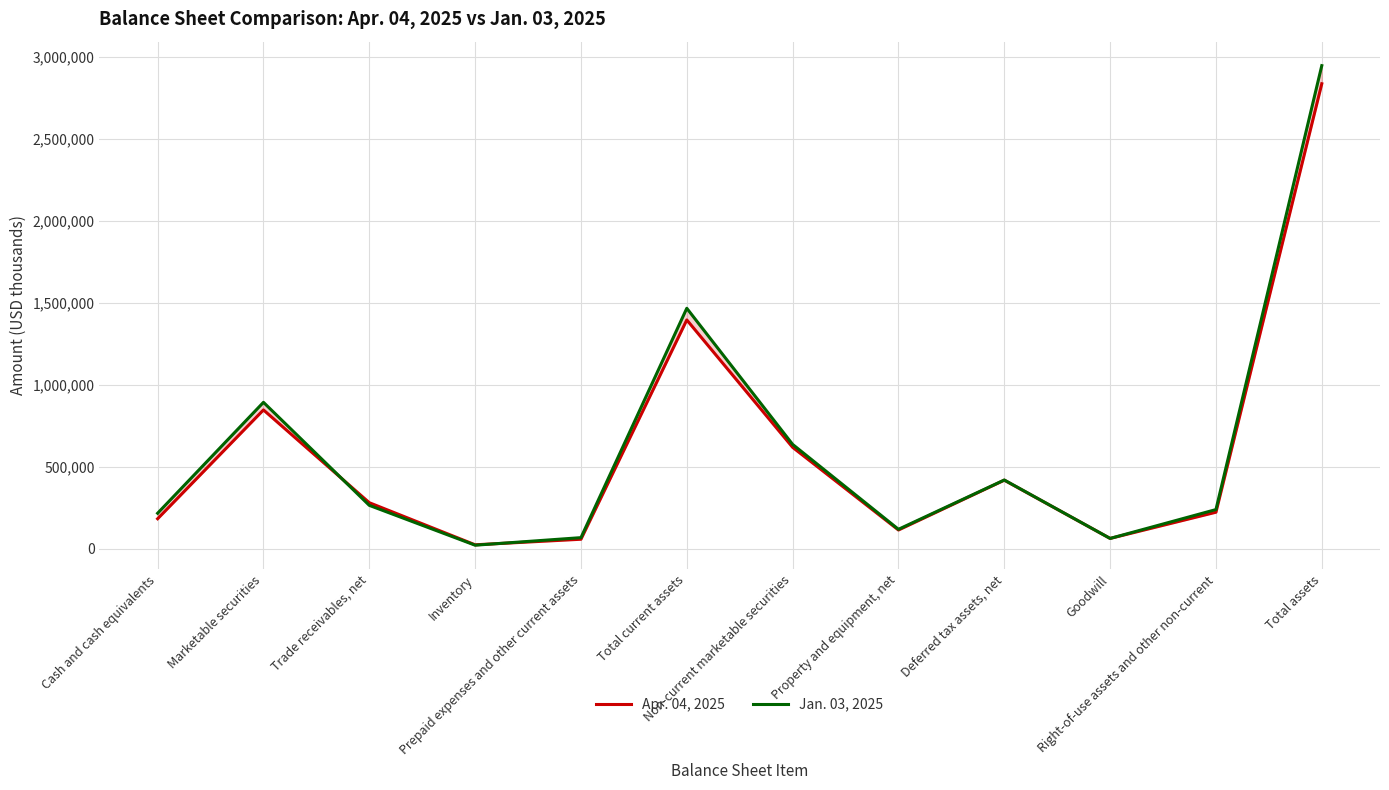

What is the label of the 9th point from the left?

Deferred tax assets, net